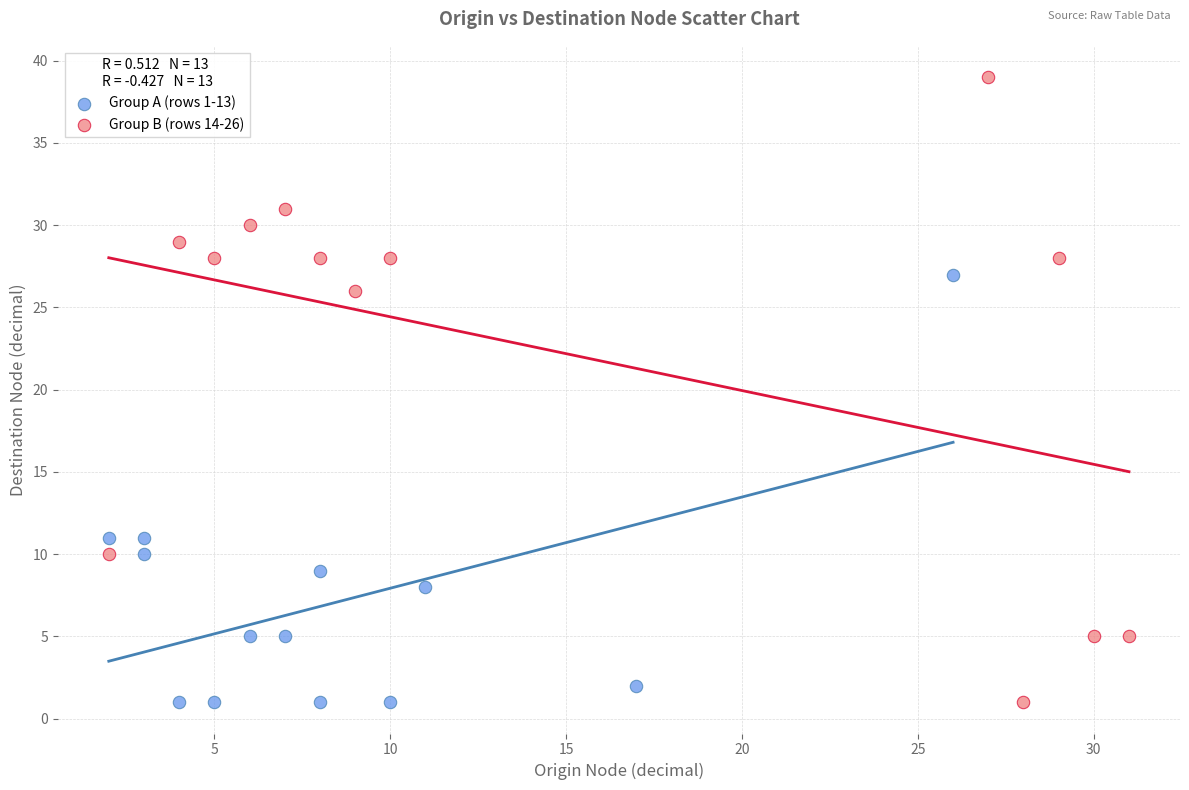

Which series contains the highest Y value?

Group B (rows 14-26)